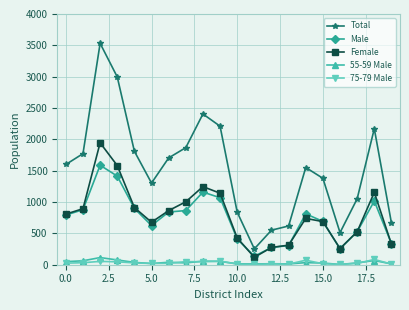

How many data points in Total are less than 1599?

10